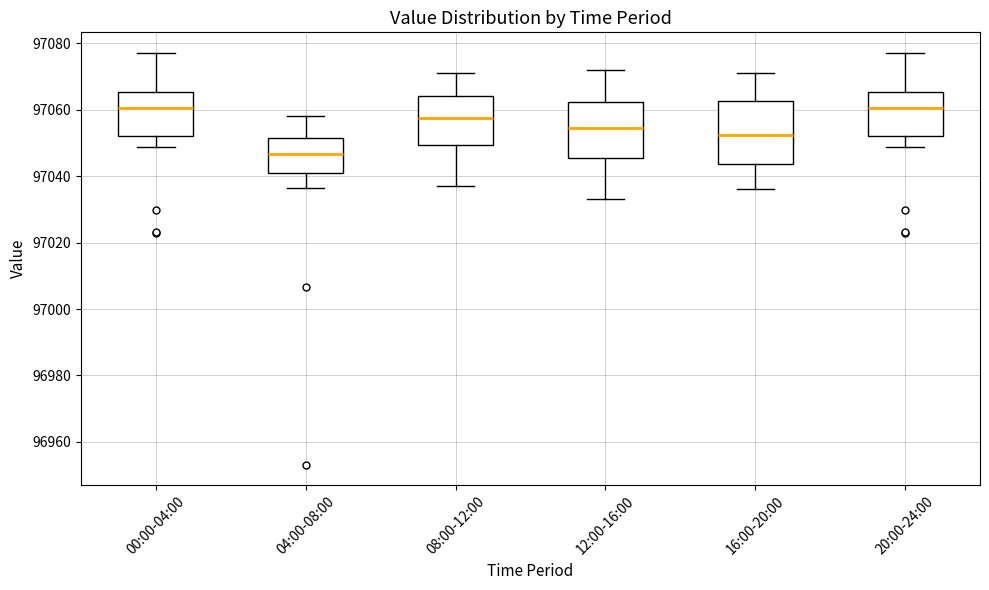

Where does the lower whisker of the box for 08:00-12:00 end on the y-axis? The values are not printed on the chart, so give them approximately, as read against the axis.

97038